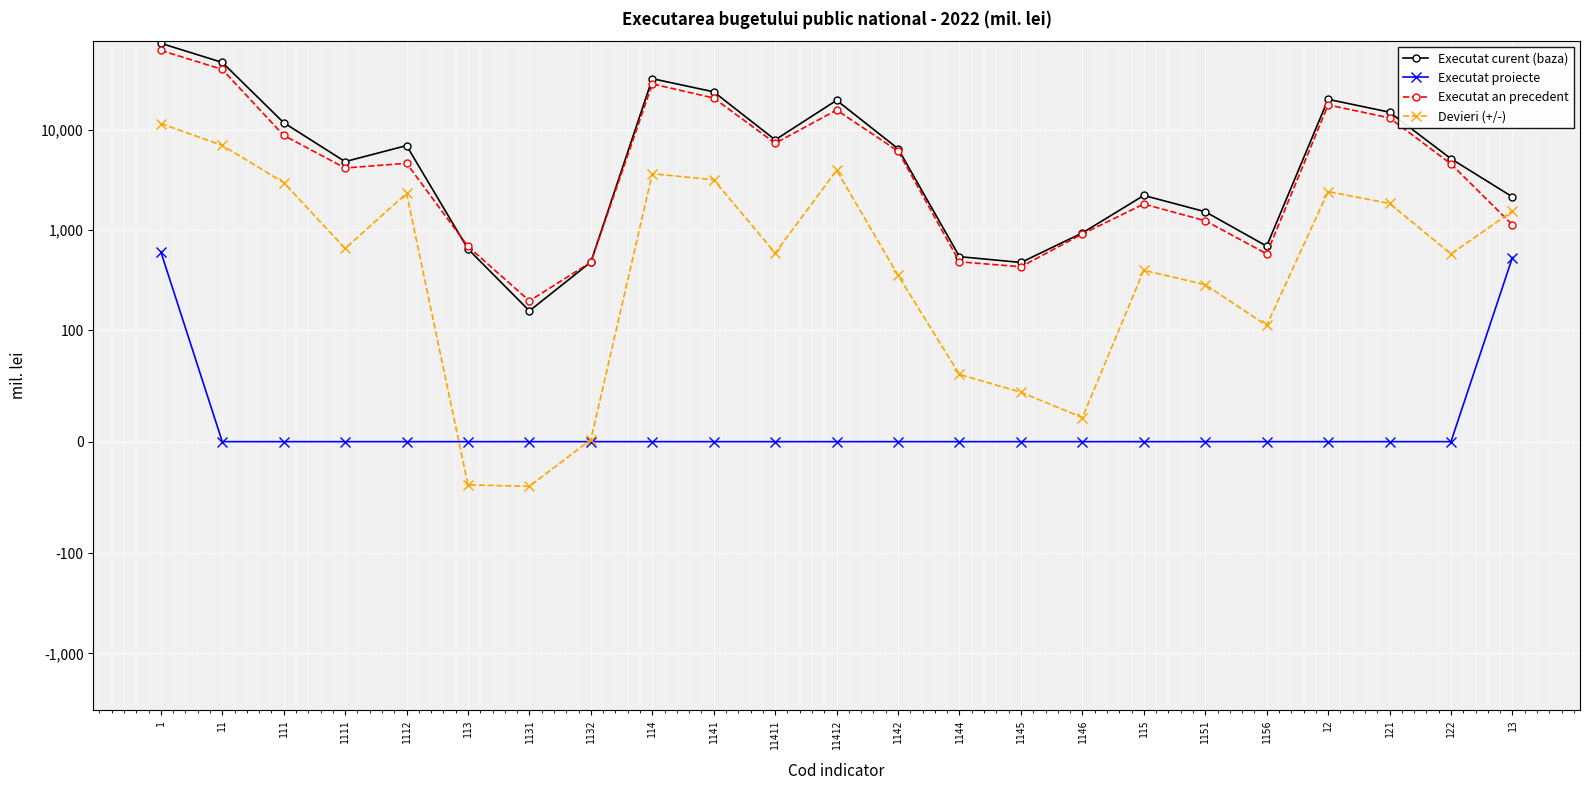

What are all the series names shown in the legend?

Executat curent (baza), Executat proiecte, Executat an precedent, Devieri (+/-)